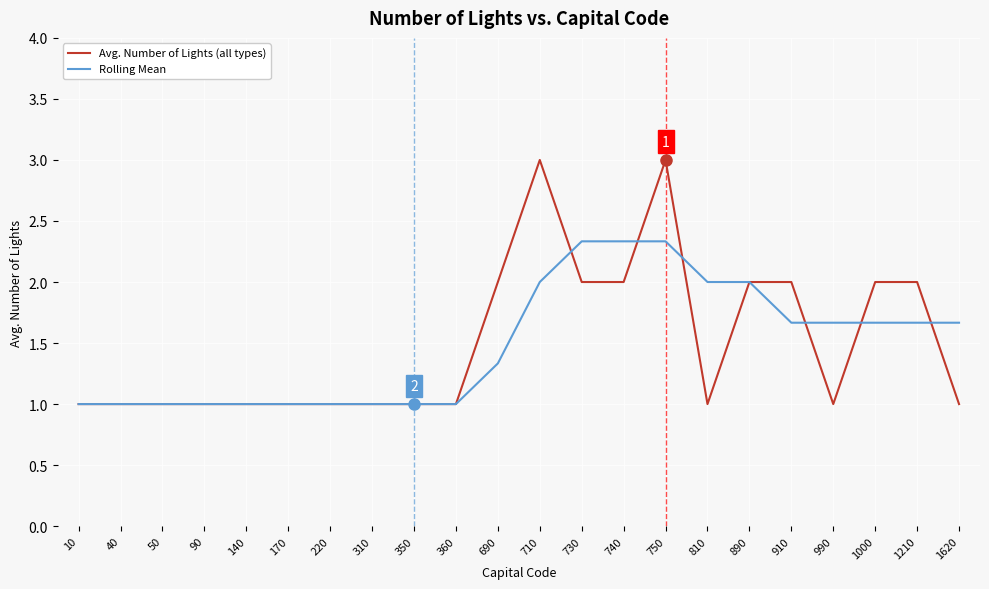

Is it true that Rolling Mean equals 2.3 at 730?

True